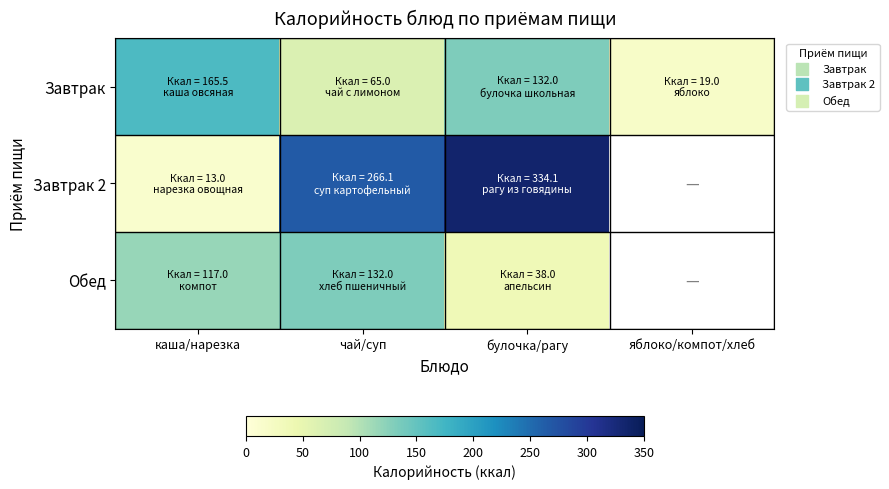

What is the total value across all series at каша/нарезка?

295.5